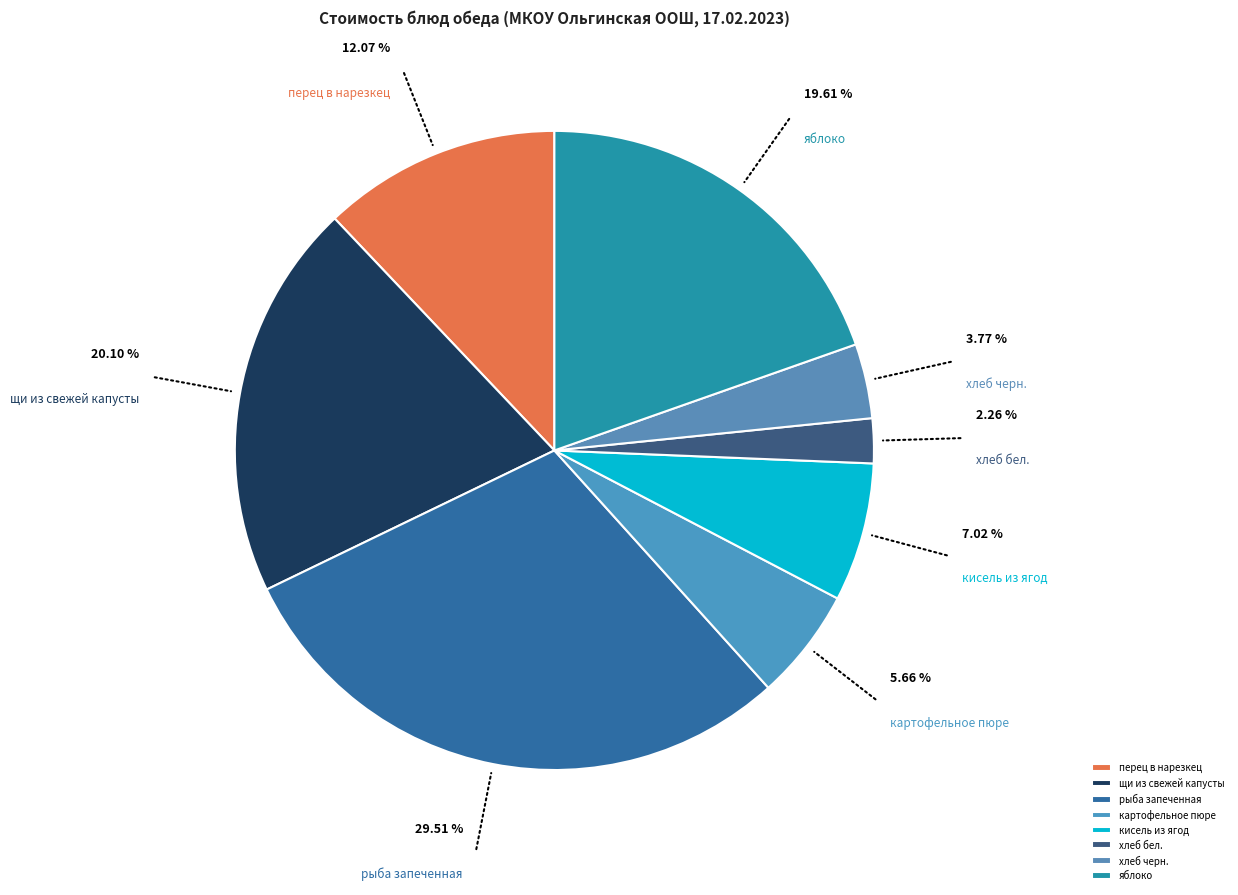

To the nearest percent, what percentage of the pie is яблоко?

20%